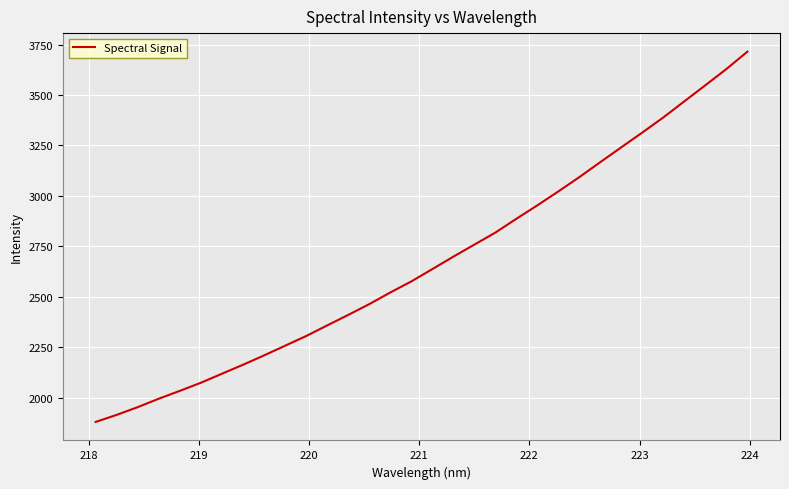

What is the difference between the maximum and minimum values?

1836.1